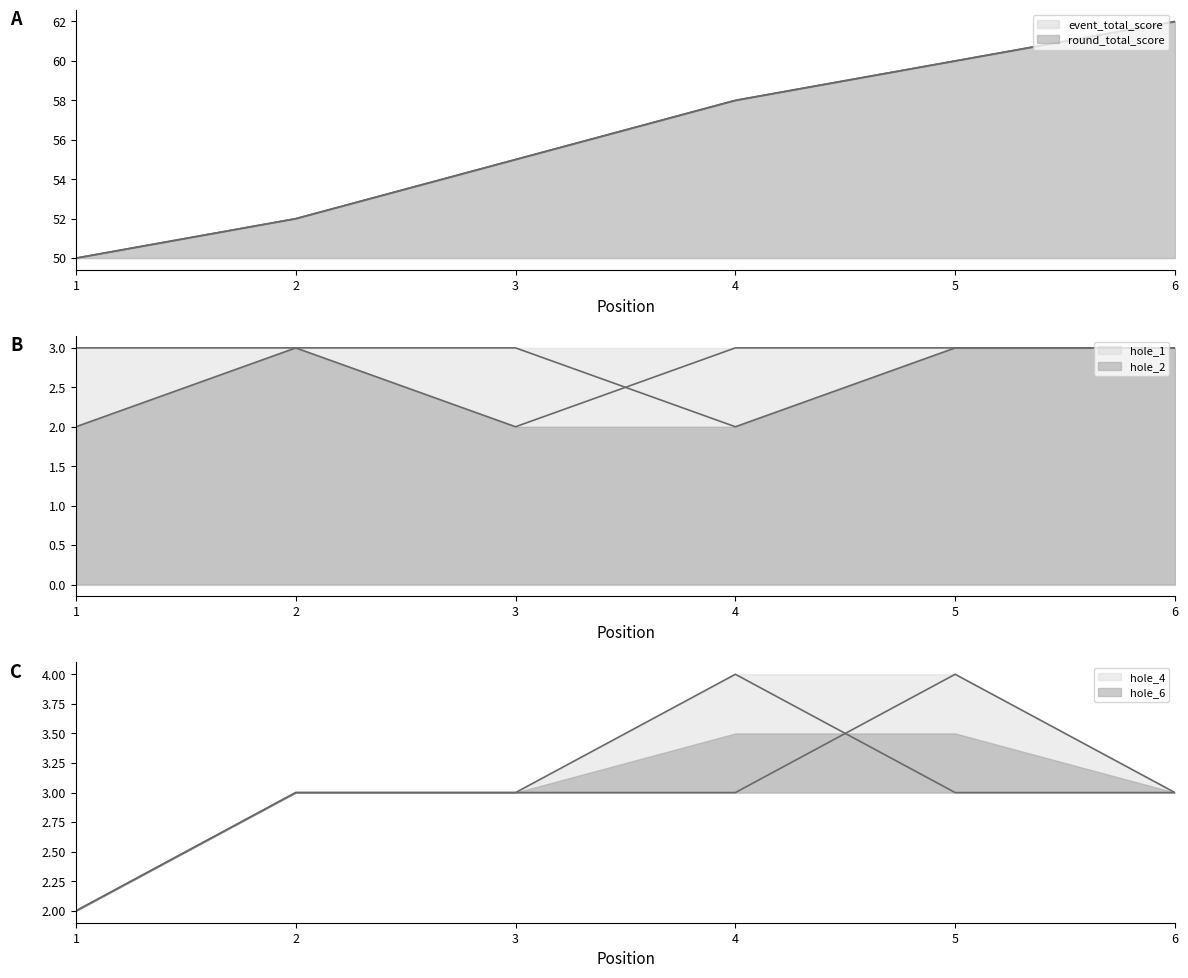

At 4, list the series in order from largest to smallest.

event_total_score, round_total_score, hole_6, hole_2, hole_4, hole_1